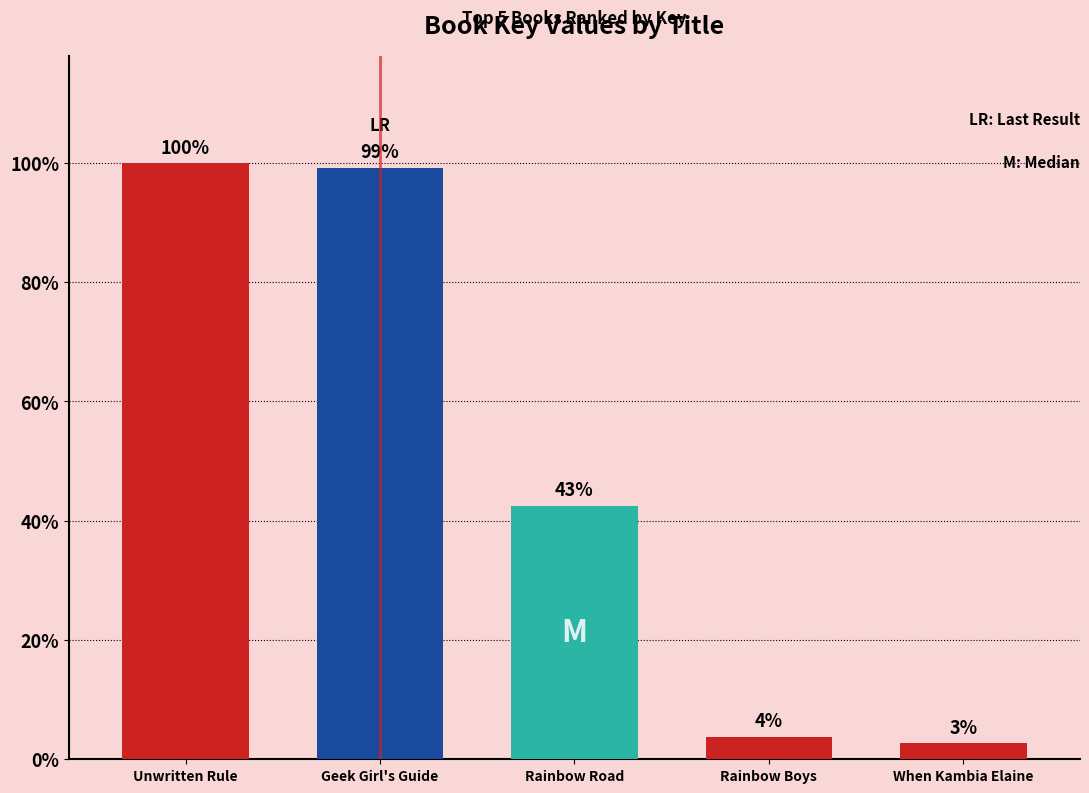

At which category does the chart reach its minimum across all series?

When Kambia Elaine